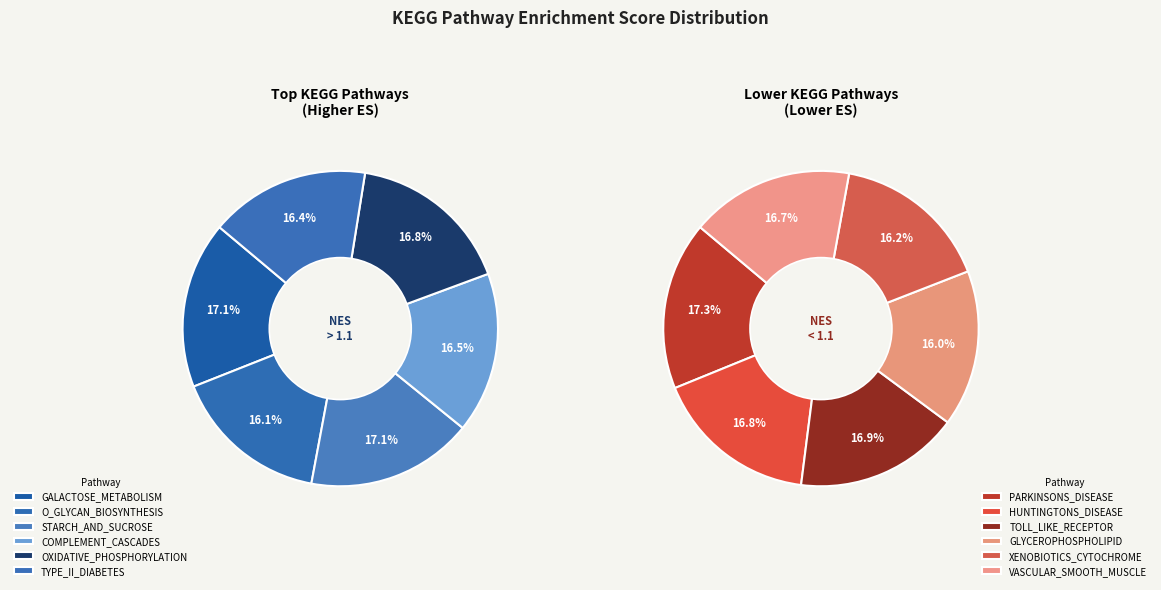

Which slice is the largest?

GALACTOSE_METABOLISM